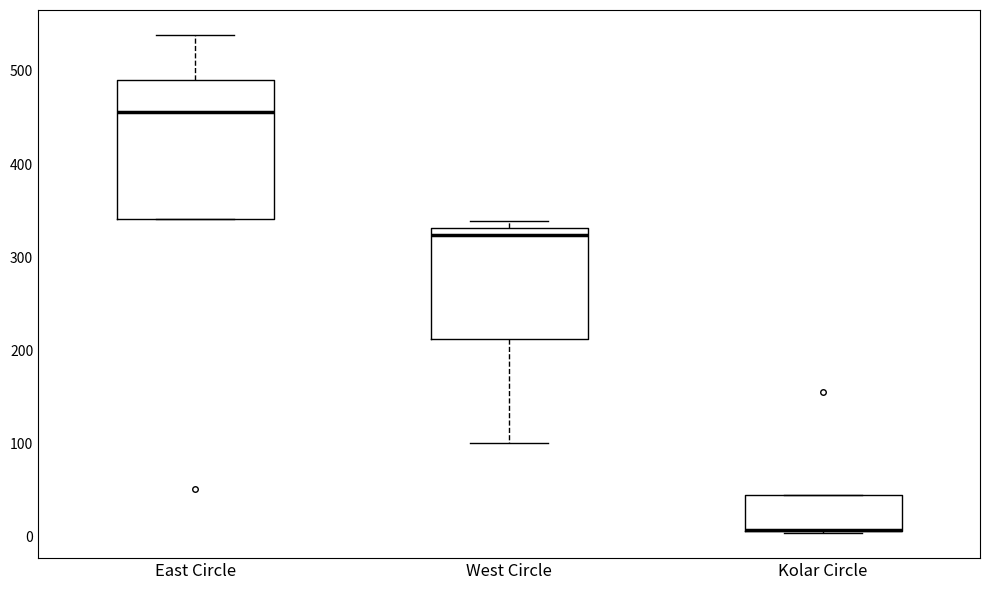

Which box is the tallest, from its lower edge to its upper edge?

East Circle